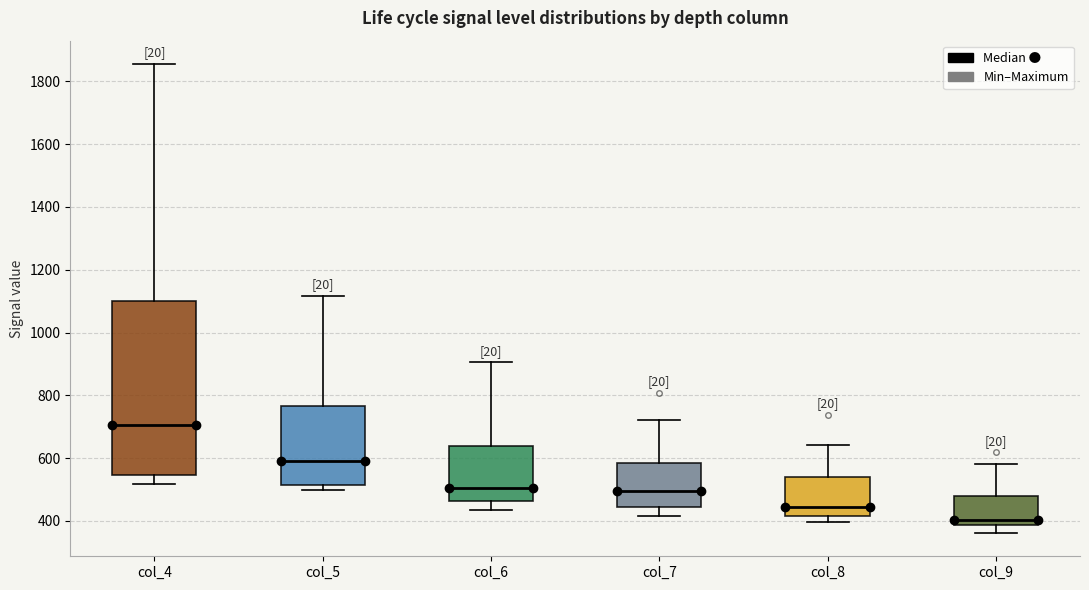

Which box is the tallest, from its lower edge to its upper edge?

col_4